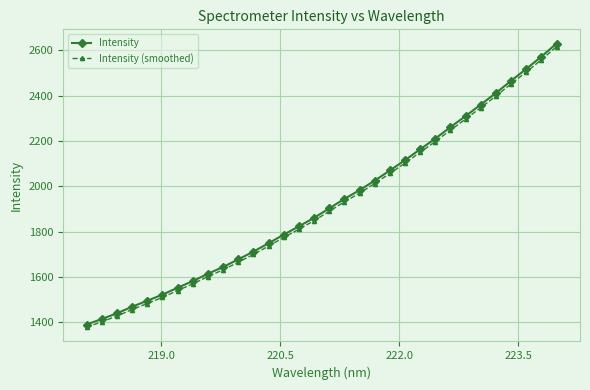

What are all the series names shown in the legend?

Intensity, Intensity (smoothed)